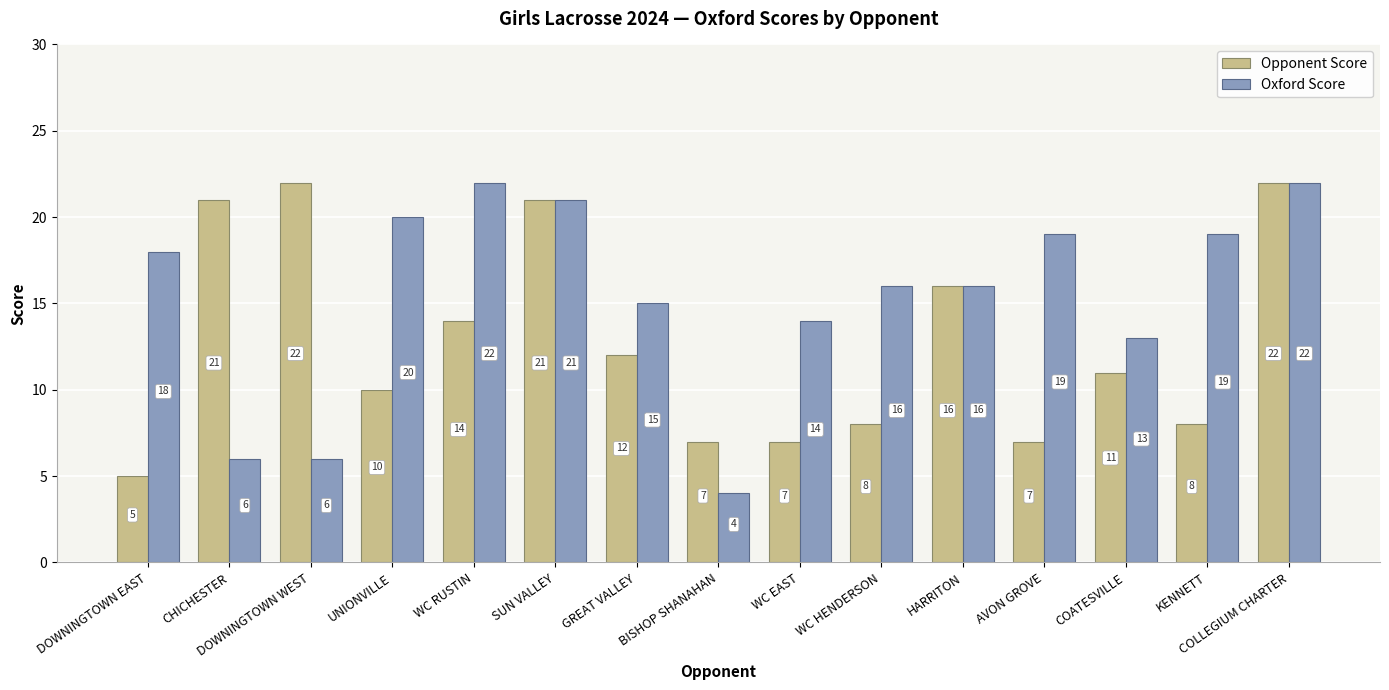

Reading left to right, transcribe all the data shown in this chart.

Opponent Score: 5	21	22	10	14	21	12	7	7	8	16	7	11	8	22
Oxford Score: 18	6	6	20	22	21	15	4	14	16	16	19	13	19	22